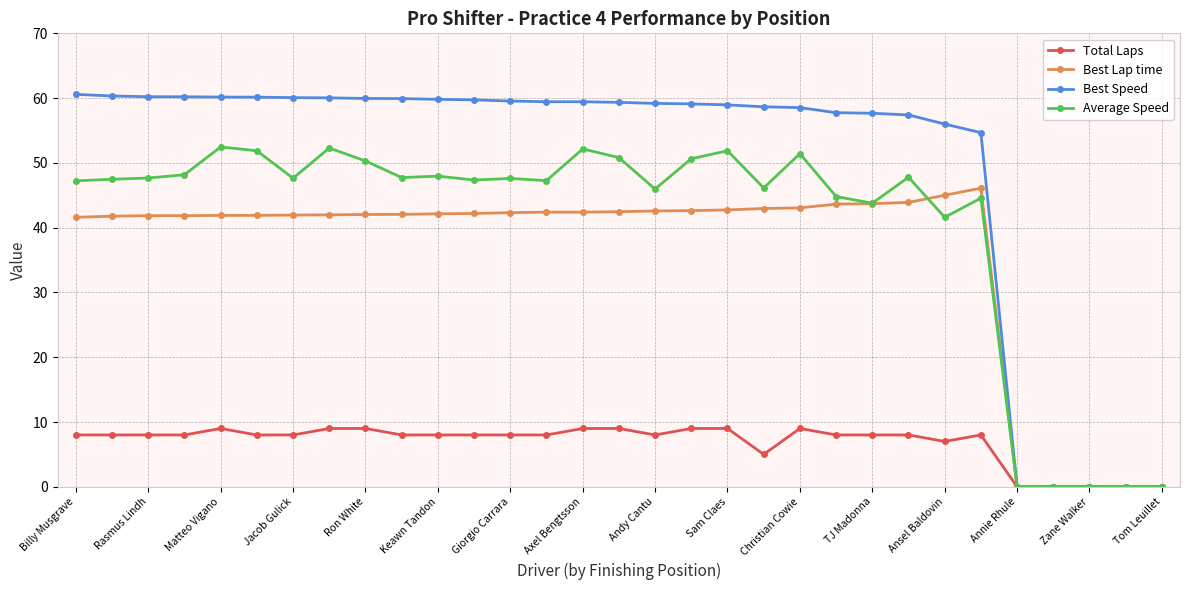

How many series are shown in this chart?

4